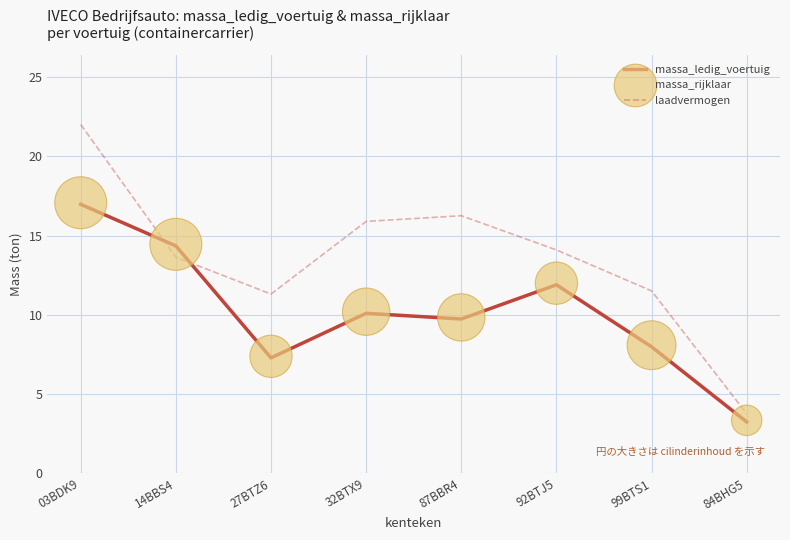

What are all the series names shown in the legend?

massa_ledig_voertuig, laadvermogen, massa_rijklaar